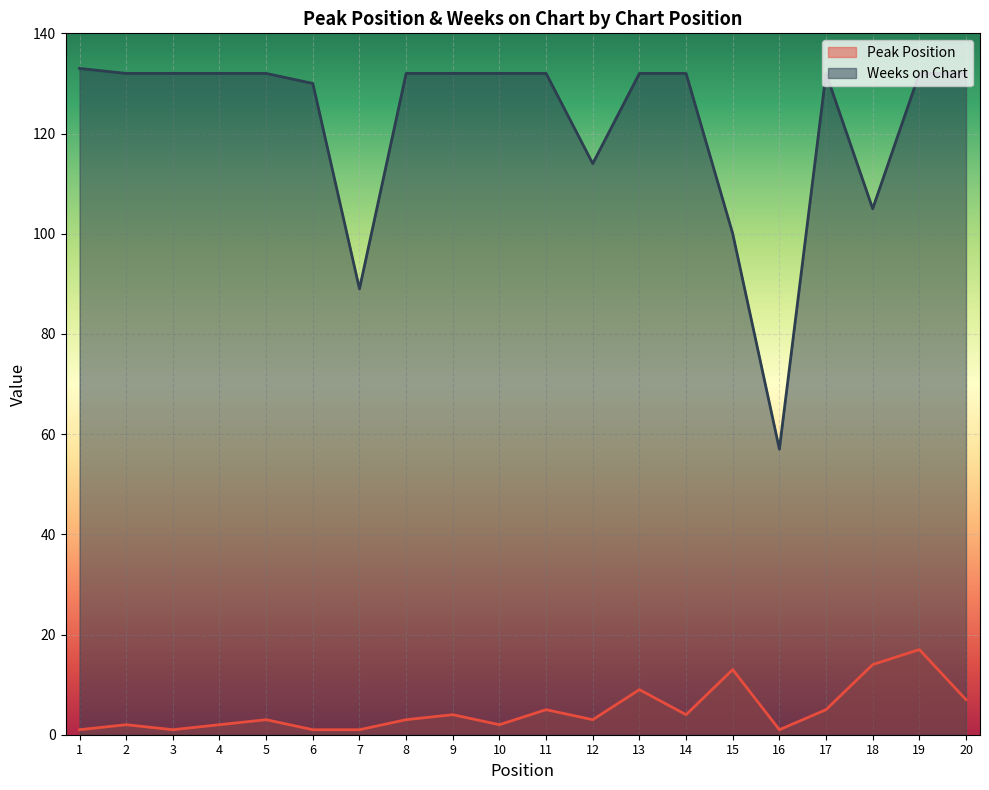

How many interior local valleys does the Peak Position series have?

5